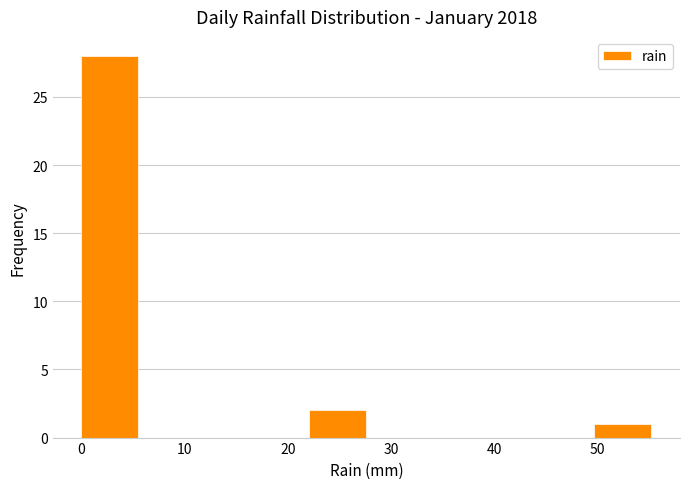

How tall is the bar that spans 22 to 28 on the x-axis? Neither the bar edges nor the heights are printed on the chart, so give them approximately, as read against the axes.

2